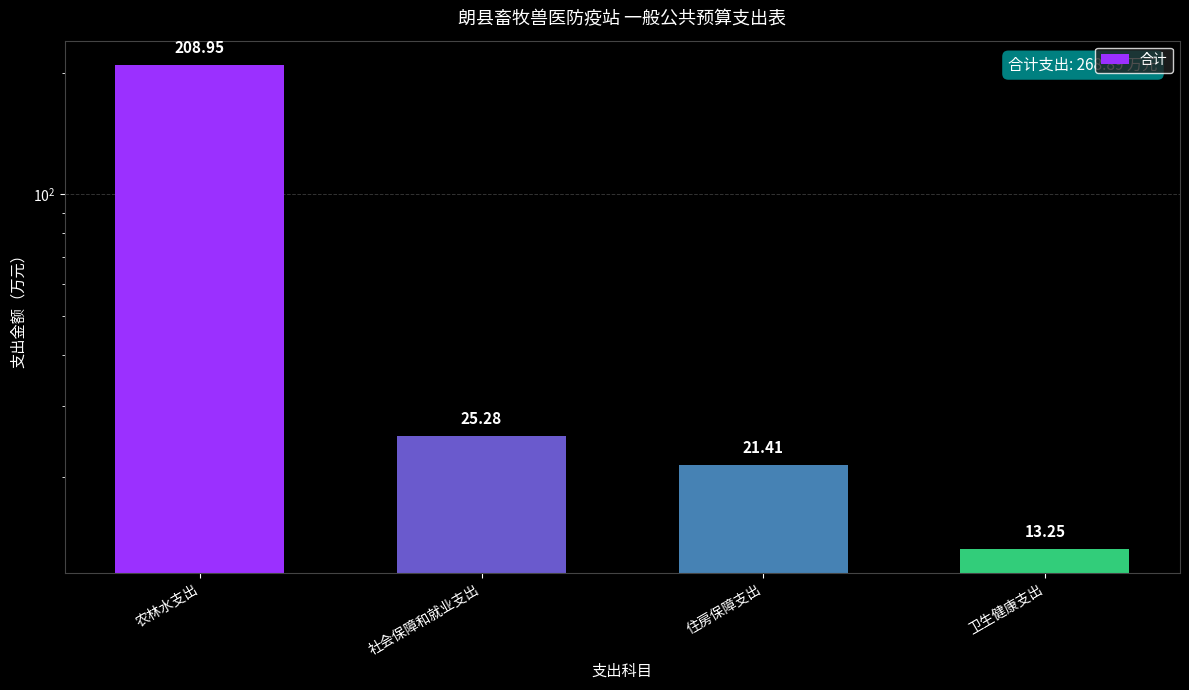

Is it true that the value at 住房保障支出 is 21.4?

True